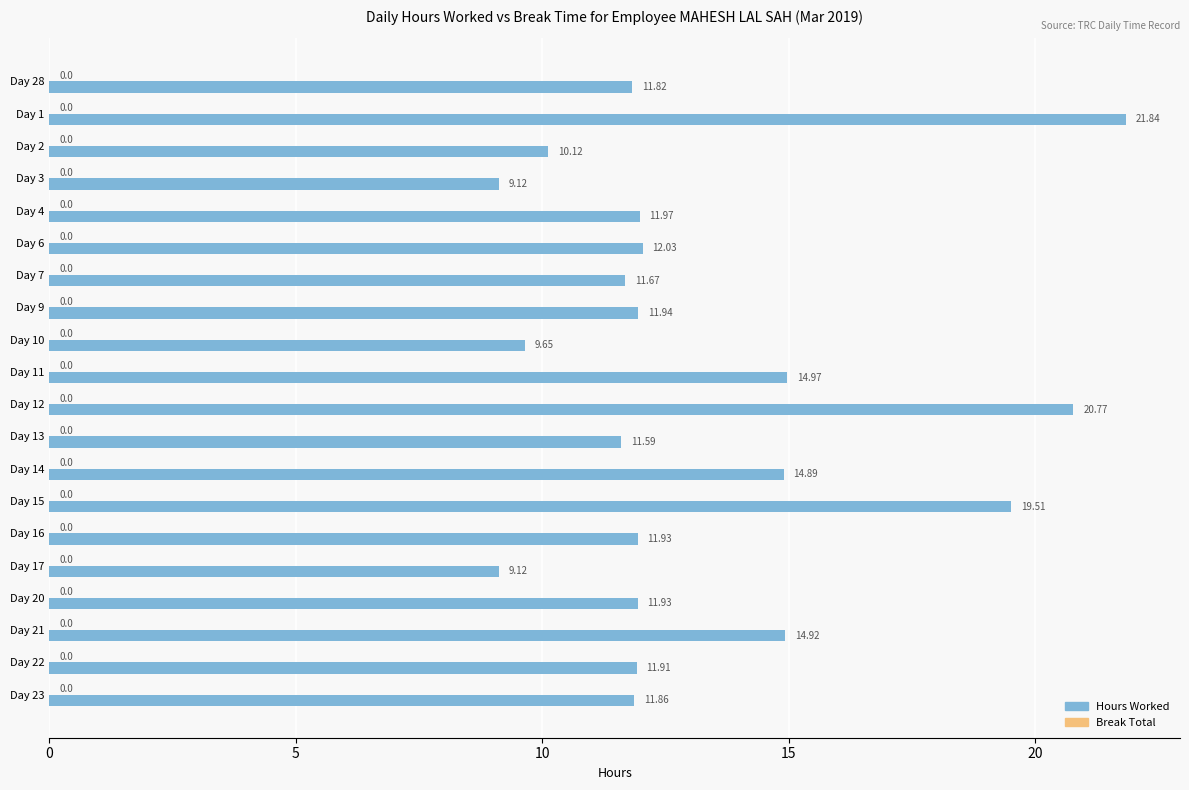

How many bars are there in total?

20